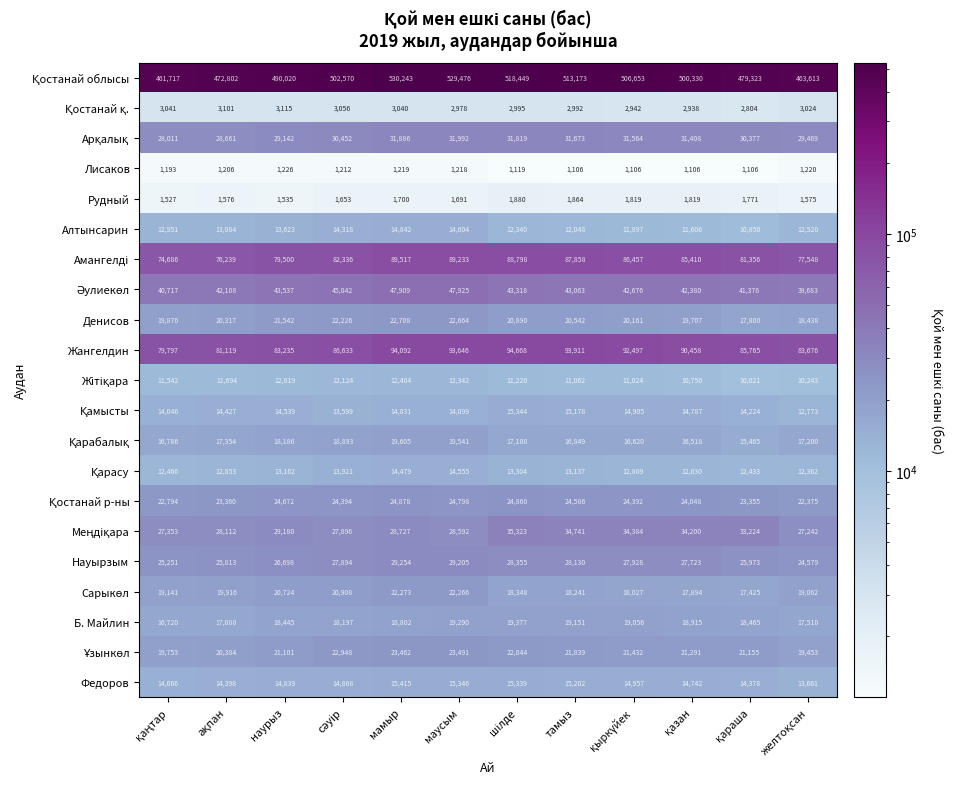

What is the minimum value shown in the chart?

1106